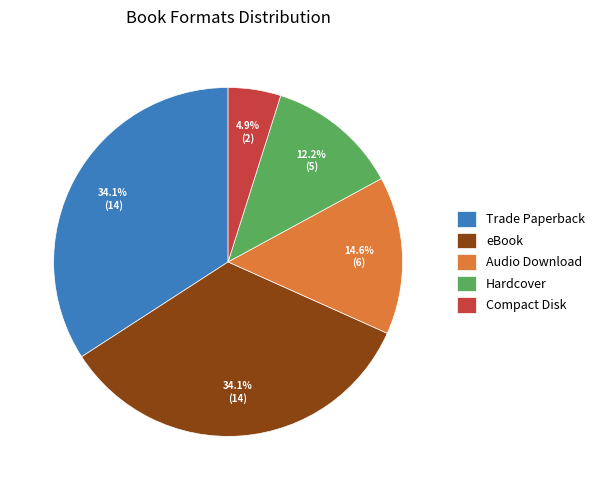

To the nearest percent, what is the average slice percentage?

20%